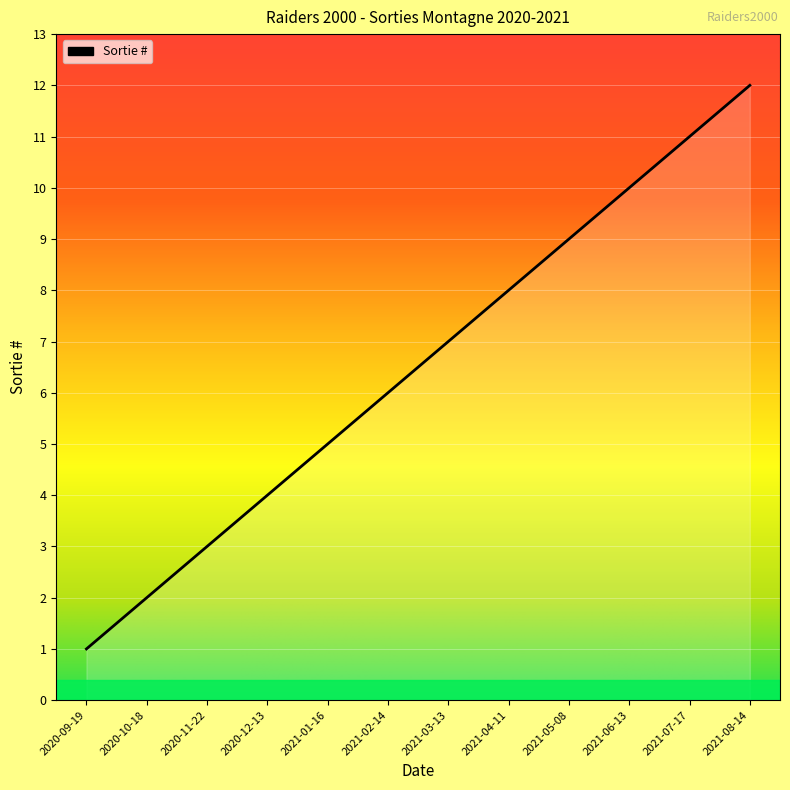

What is the approximate value at 2021-01-16?

5